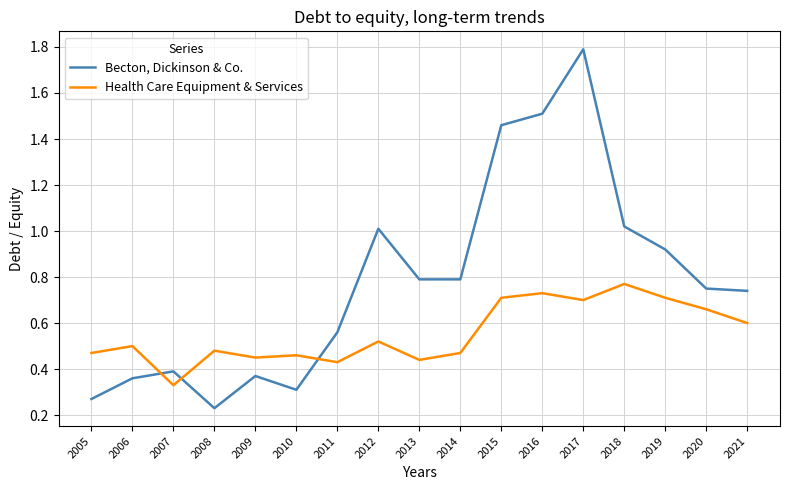

What is the total value across all series at 2016?

2.2